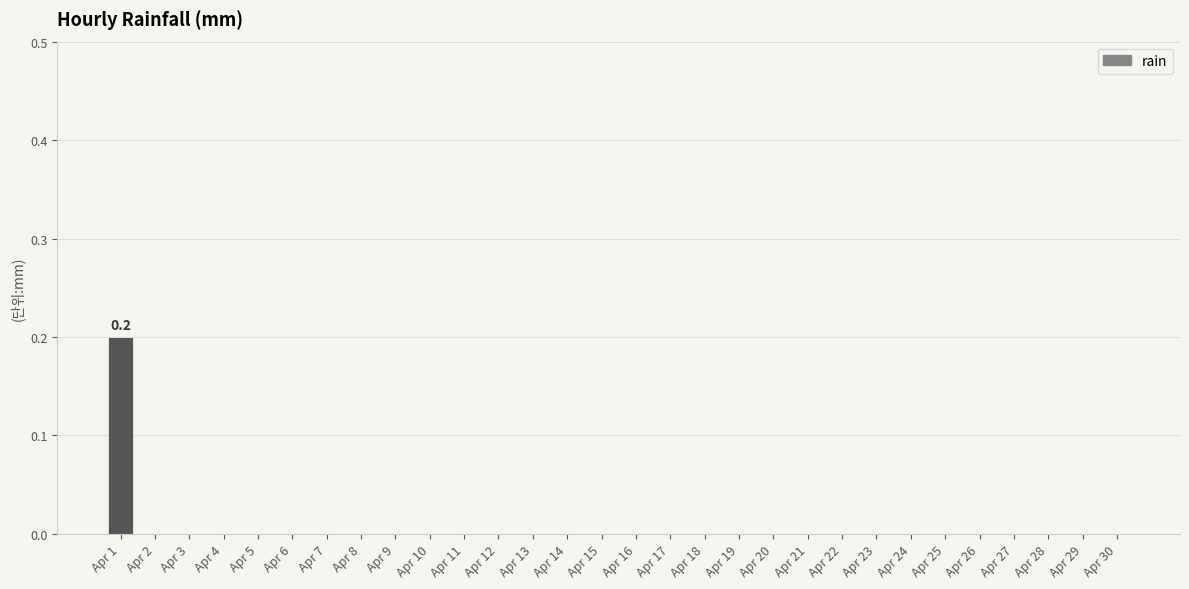

What is the maximum value shown in the chart?

0.2